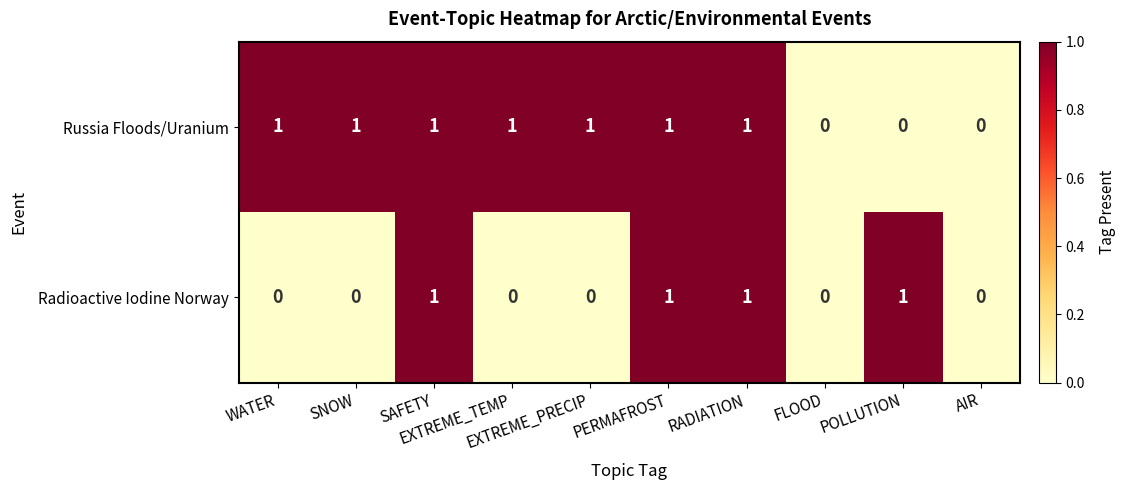

List the series in order of their overall mean, lowest first.

Radioactive Iodine Norway, Russia Floods/Uranium